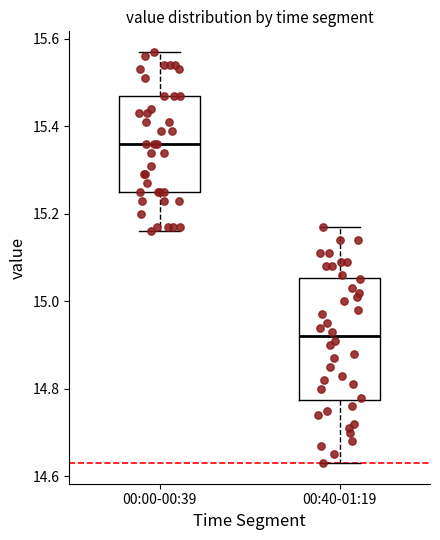

Which box is the tallest, from its lower edge to its upper edge?

00:40-01:19